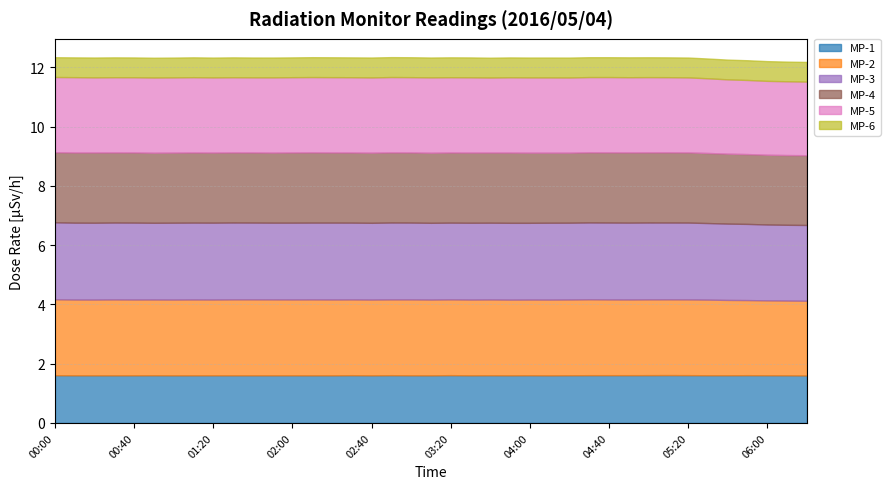

Reading left to right, what are all the values shown in this chart?

MP-1: 00:00=1.6	00:10=1.6	00:20=1.6	00:30=1.6	00:40=1.6	00:50=1.6	01:00=1.6	01:10=1.6	01:20=1.6	01:30=1.6	01:40=1.6	01:50=1.6	02:00=1.6	02:10=1.6	02:20=1.6	02:30=1.6	02:40=1.6	02:50=1.6	03:00=1.6	03:10=1.6	03:20=1.6	03:30=1.6	03:40=1.6	03:50=1.6	04:00=1.6	04:10=1.6	04:20=1.6	04:30=1.6	04:40=1.6	04:50=1.6	05:00=1.6	05:10=1.6	05:20=1.6	05:30=1.6	05:40=1.6	05:50=1.6	06:00=1.6	06:10=1.6	06:20=1.6
MP-2: 00:00=2.6	00:10=2.6	00:20=2.6	00:30=2.6	00:40=2.6	00:50=2.6	01:00=2.6	01:10=2.6	01:20=2.6	01:30=2.6	01:40=2.6	01:50=2.6	02:00=2.6	02:10=2.6	02:20=2.6	02:30=2.6	02:40=2.6	02:50=2.6	03:00=2.6	03:10=2.6	03:20=2.6	03:30=2.6	03:40=2.6	03:50=2.6	04:00=2.6	04:10=2.6	04:20=2.6	04:30=2.6	04:40=2.6	04:50=2.6	05:00=2.6	05:10=2.6	05:20=2.6	05:30=2.6	05:40=2.5	05:50=2.5	06:00=2.5	06:10=2.5	06:20=2.5
MP-3: 00:00=2.6	00:10=2.6	00:20=2.6	00:30=2.6	00:40=2.6	00:50=2.6	01:00=2.6	01:10=2.6	01:20=2.6	01:30=2.6	01:40=2.6	01:50=2.6	02:00=2.6	02:10=2.6	02:20=2.6	02:30=2.6	02:40=2.6	02:50=2.6	03:00=2.6	03:10=2.6	03:20=2.6	03:30=2.6	03:40=2.6	03:50=2.6	04:00=2.6	04:10=2.6	04:20=2.6	04:30=2.6	04:40=2.6	04:50=2.6	05:00=2.6	05:10=2.6	05:20=2.6	05:30=2.6	05:40=2.6	05:50=2.6	06:00=2.6	06:10=2.6	06:20=2.6
MP-4: 00:00=2.4	00:10=2.4	00:20=2.4	00:30=2.4	00:40=2.4	00:50=2.4	01:00=2.4	01:10=2.4	01:20=2.4	01:30=2.4	01:40=2.4	01:50=2.4	02:00=2.4	02:10=2.4	02:20=2.4	02:30=2.4	02:40=2.4	02:50=2.4	03:00=2.4	03:10=2.4	03:20=2.4	03:30=2.4	03:40=2.4	03:50=2.4	04:00=2.4	04:10=2.4	04:20=2.4	04:30=2.4	04:40=2.4	04:50=2.4	05:00=2.4	05:10=2.4	05:20=2.4	05:30=2.4	05:40=2.4	05:50=2.4	06:00=2.4	06:10=2.4	06:20=2.4
MP-5: 00:00=2.5	00:10=2.5	00:20=2.5	00:30=2.5	00:40=2.5	00:50=2.5	01:00=2.5	01:10=2.5	01:20=2.5	01:30=2.5	01:40=2.5	01:50=2.5	02:00=2.5	02:10=2.5	02:20=2.5	02:30=2.5	02:40=2.5	02:50=2.5	03:00=2.5	03:10=2.5	03:20=2.5	03:30=2.5	03:40=2.5	03:50=2.5	04:00=2.5	04:10=2.5	04:20=2.5	04:30=2.5	04:40=2.5	04:50=2.5	05:00=2.5	05:10=2.5	05:20=2.5	05:30=2.5	05:40=2.5	05:50=2.5	06:00=2.5	06:10=2.5	06:20=2.5
MP-6: 00:00=0.7	00:10=0.7	00:20=0.7	00:30=0.7	00:40=0.7	00:50=0.7	01:00=0.7	01:10=0.7	01:20=0.7	01:30=0.7	01:40=0.7	01:50=0.7	02:00=0.7	02:10=0.7	02:20=0.7	02:30=0.7	02:40=0.7	02:50=0.7	03:00=0.7	03:10=0.7	03:20=0.7	03:30=0.7	03:40=0.7	03:50=0.7	04:00=0.7	04:10=0.7	04:20=0.7	04:30=0.7	04:40=0.7	04:50=0.7	05:00=0.7	05:10=0.7	05:20=0.7	05:30=0.7	05:40=0.7	05:50=0.7	06:00=0.7	06:10=0.7	06:20=0.7